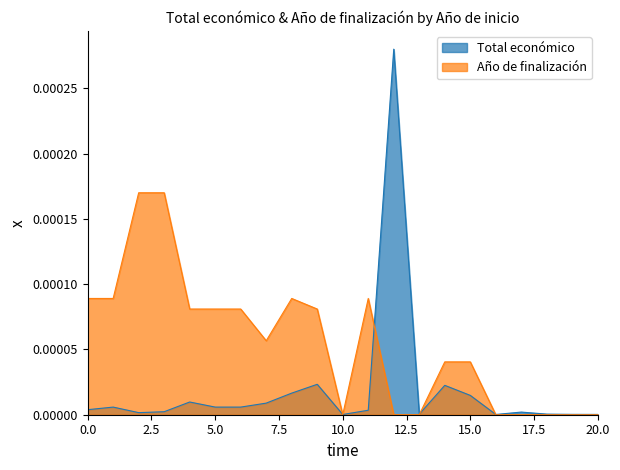

What is the label of the 21st point from the left?

20